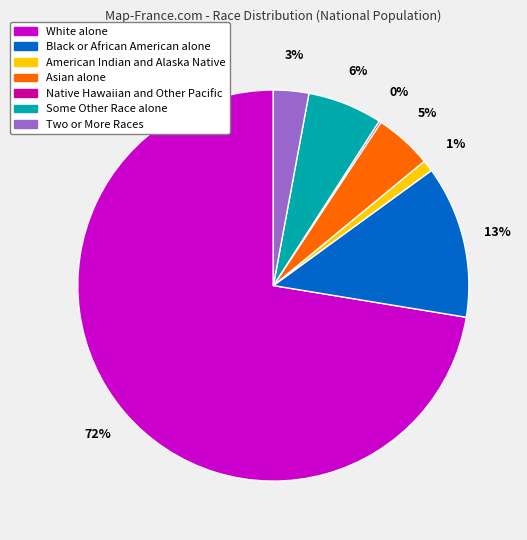

Which category has the biggest portion of the pie?

White alone